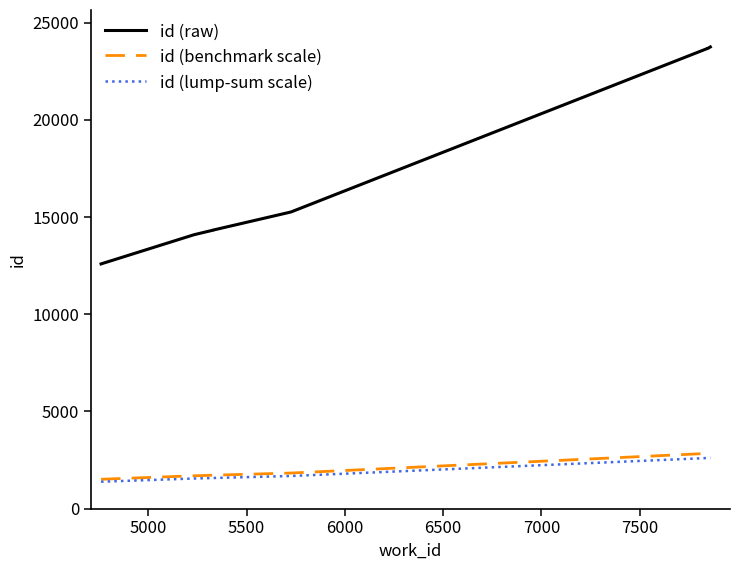

Which series has the largest range (max minus min)?

id (raw)